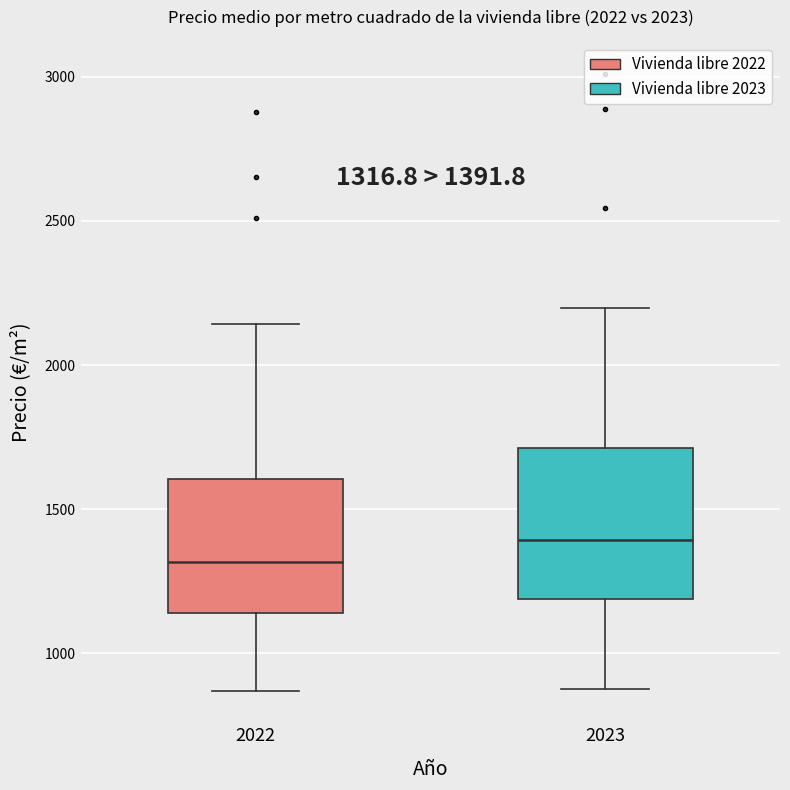

Which box is the tallest, from its lower edge to its upper edge?

2023